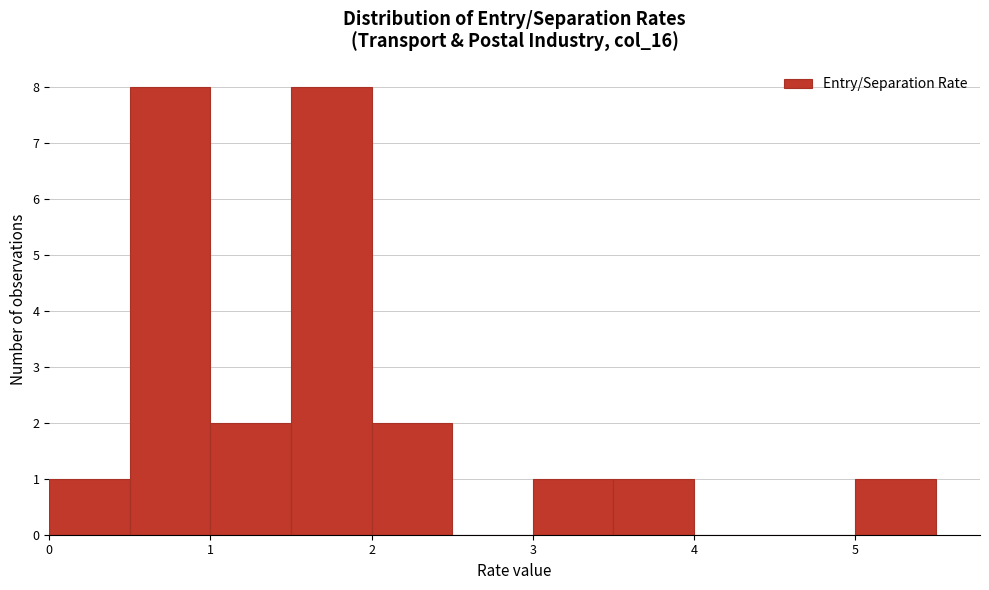

How tall is the bar that spans 0.0 to 0.5 on the x-axis? The values are not printed on the chart, so give them approximately, as read against the axis.

1